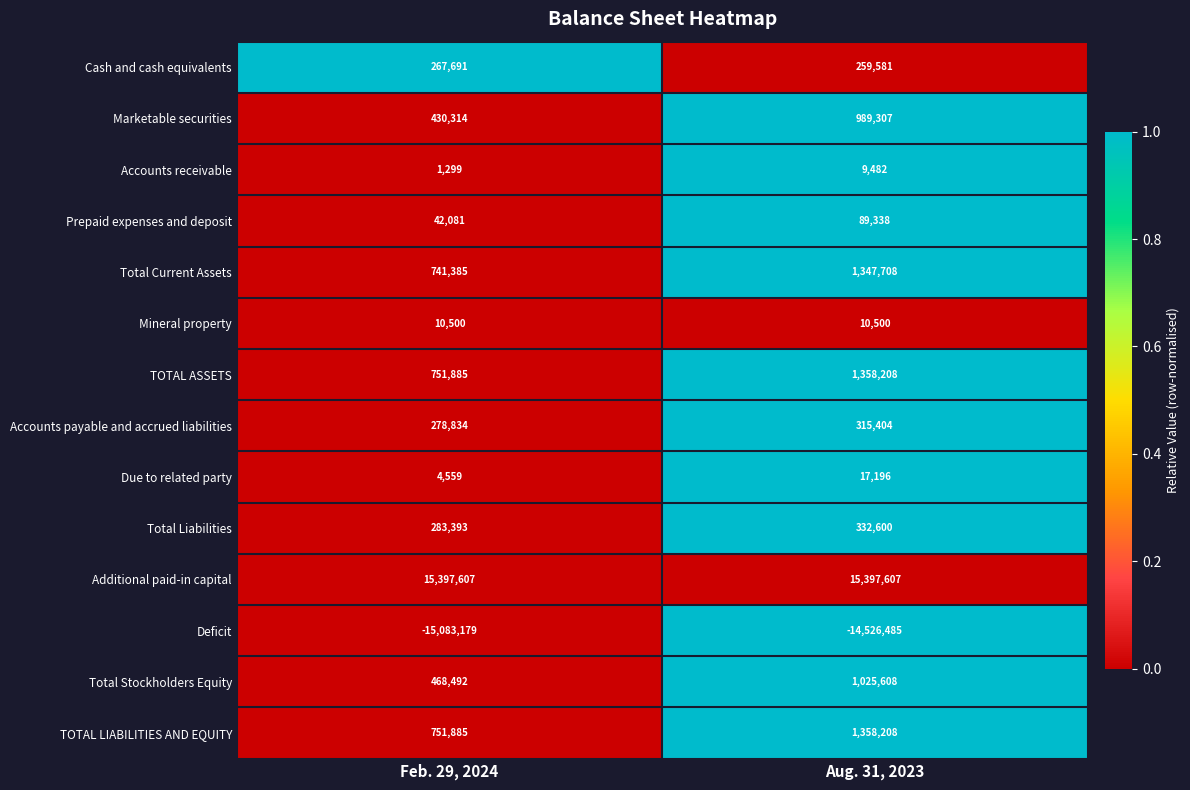

At how many categories does at least one series exceed 0?

2